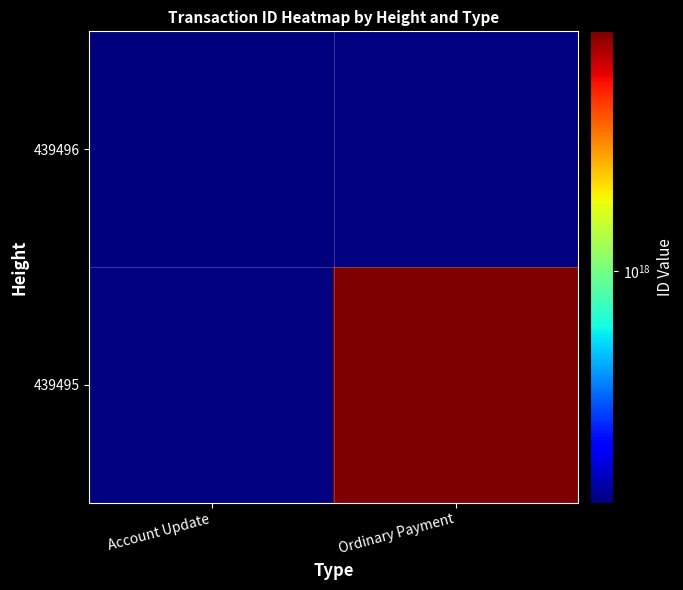

At which label does 439495 reach its peak?

Account Update